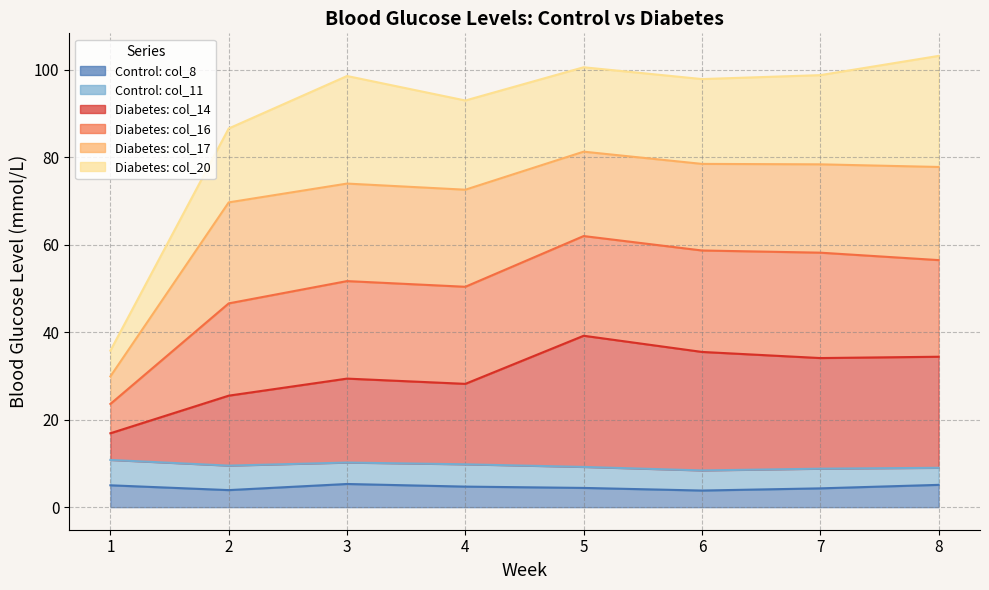

What is the total value across all series at 2?

86.6